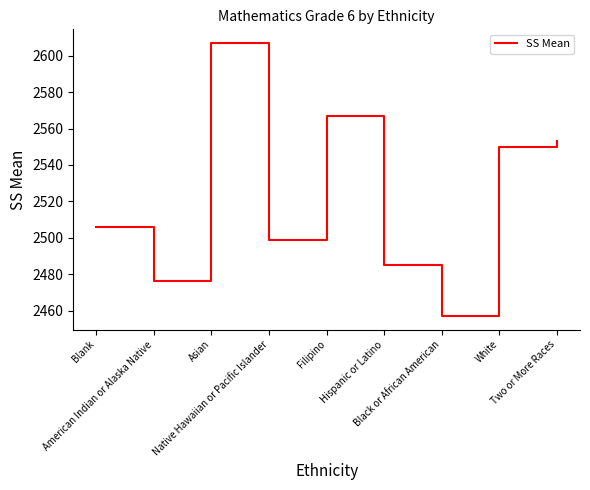

At which label is the value closest to 2532?

White